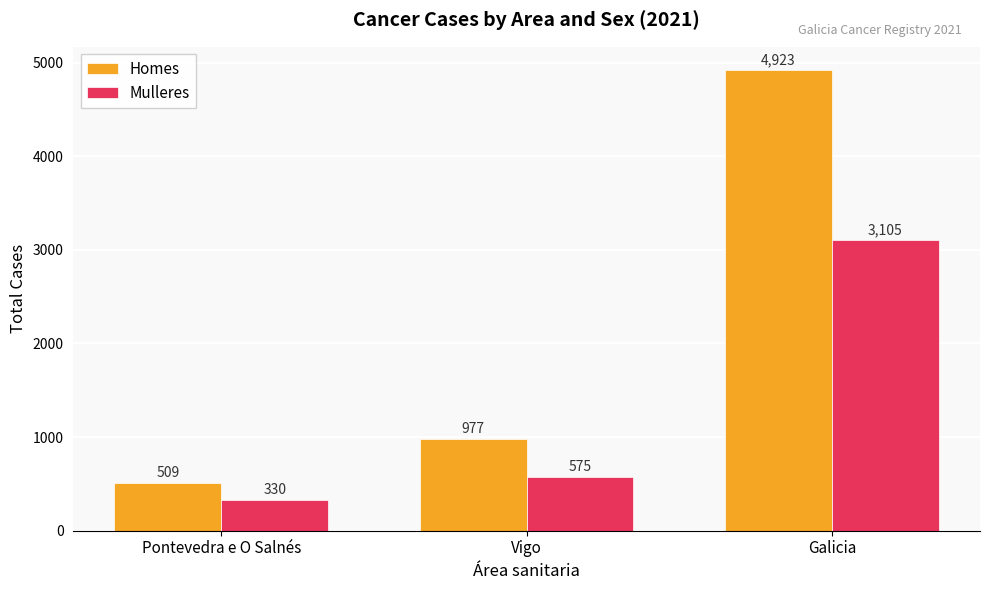

What is the average value of the Homes series?

2136